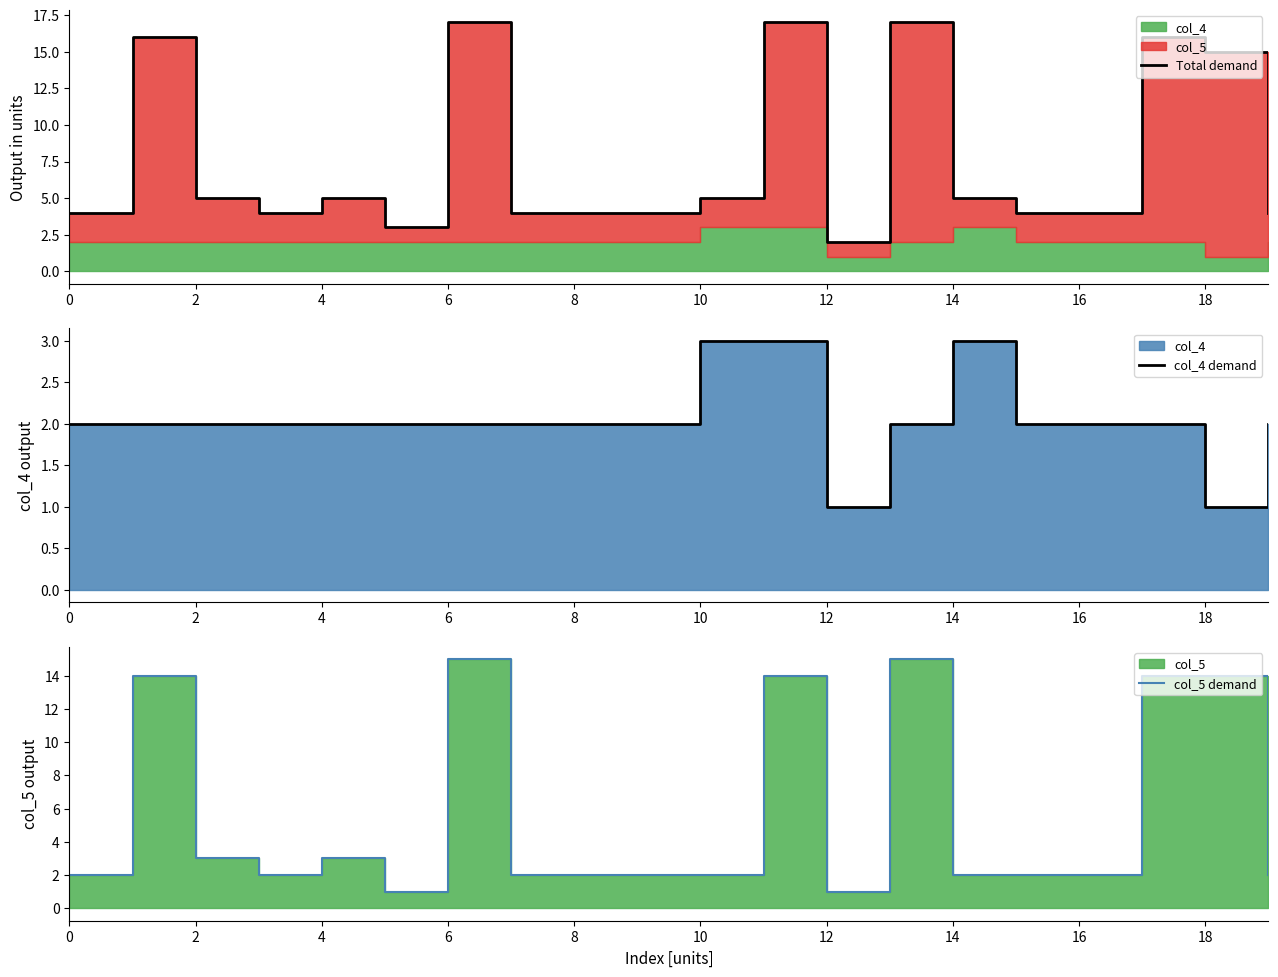

Between 6 and 11, which is larger?

11